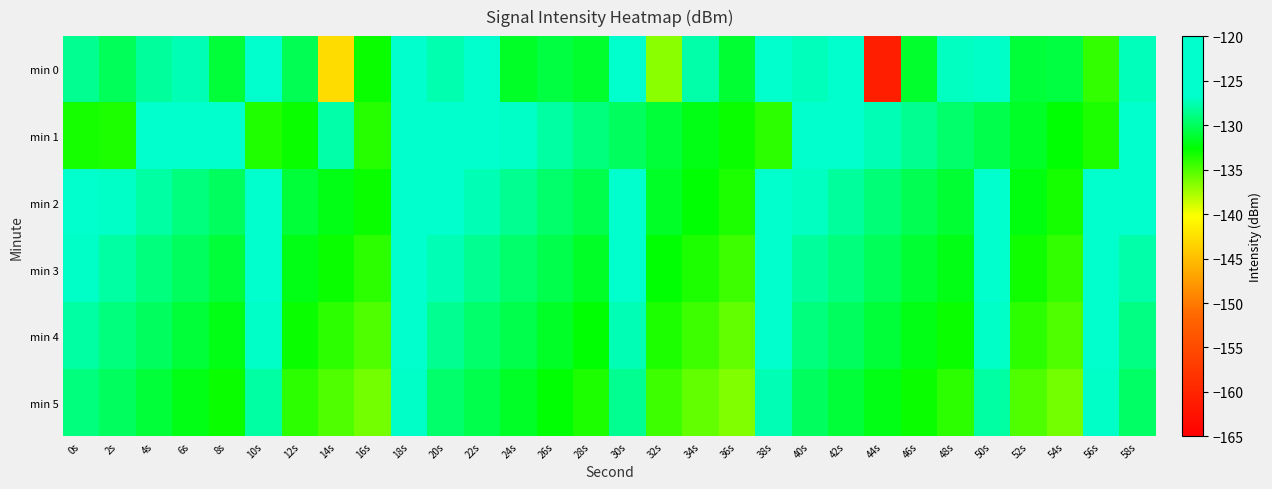

How many data points does each series have?

30